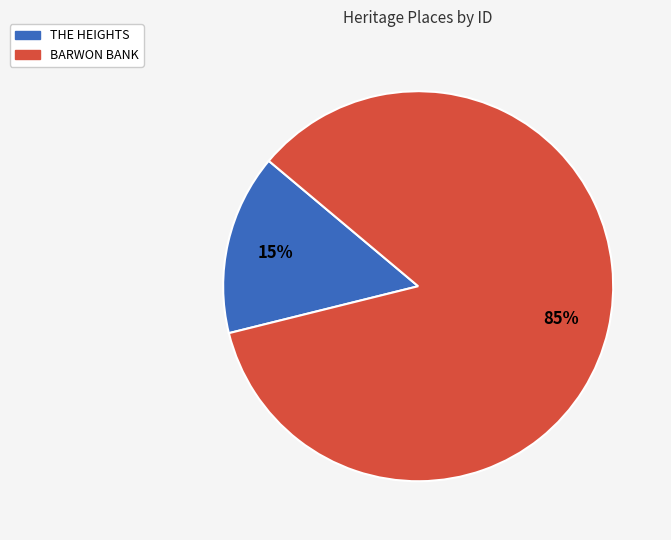

To the nearest percent, what is the average slice percentage?

50%